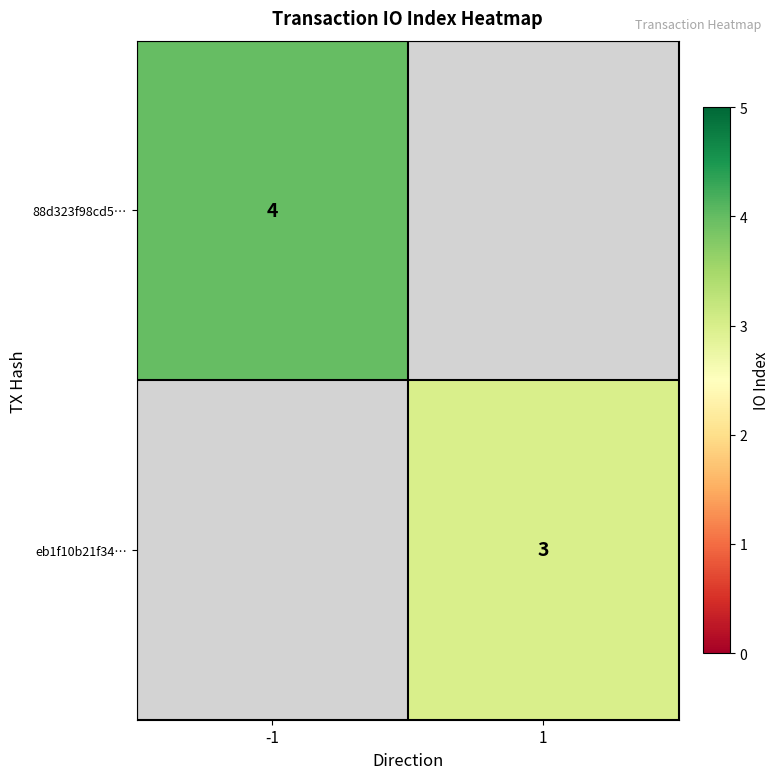

The value of 88d323f98cd5… at -1 is 7. True or false?

False